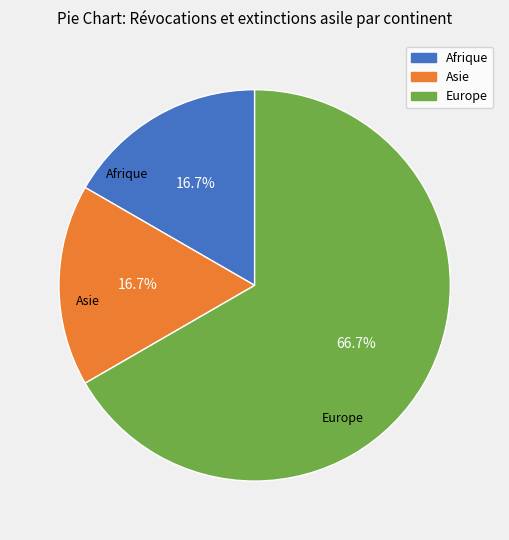

What is the largest slice in the pie chart?

Europe